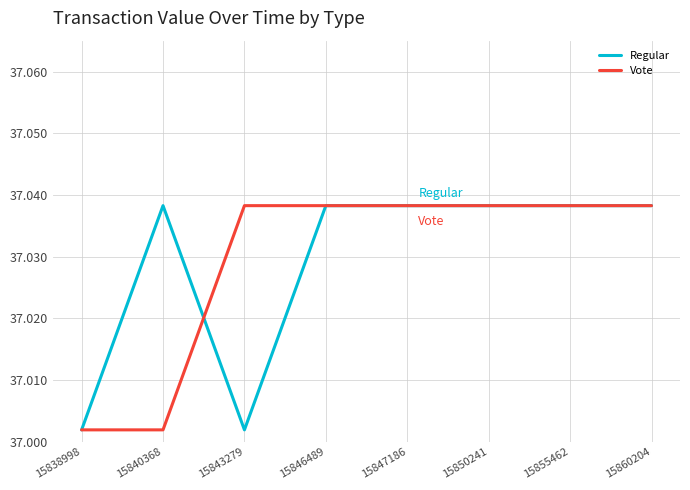

At how many categories does at least one series exceed 37?

8